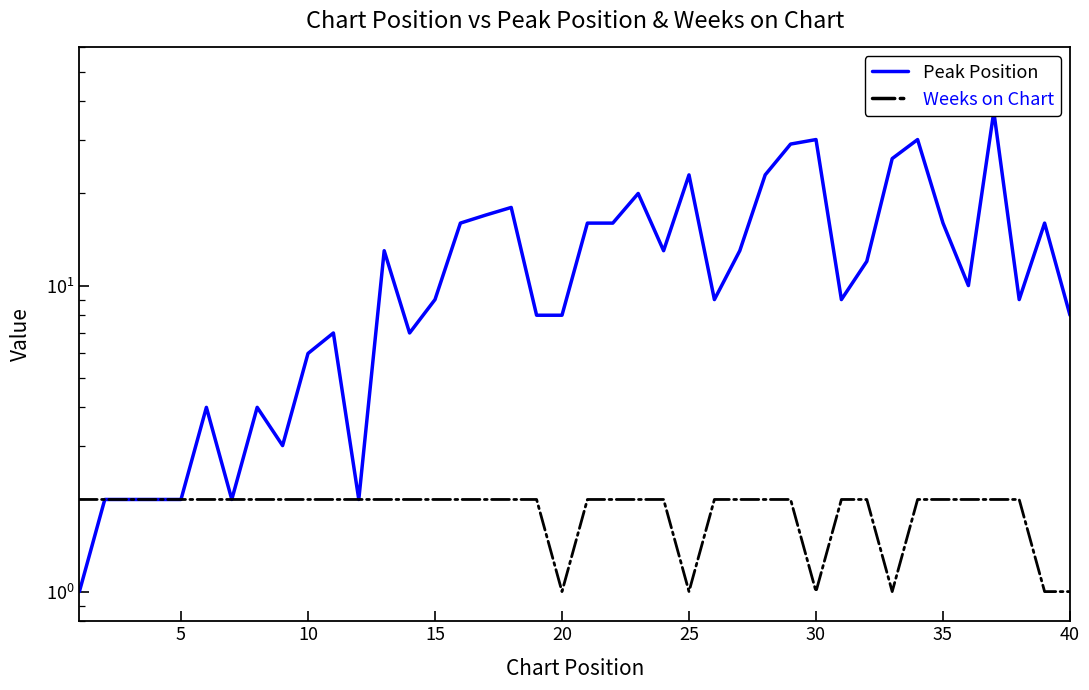

True or false: Weeks on Chart and Peak Position intersect in this chart.

False